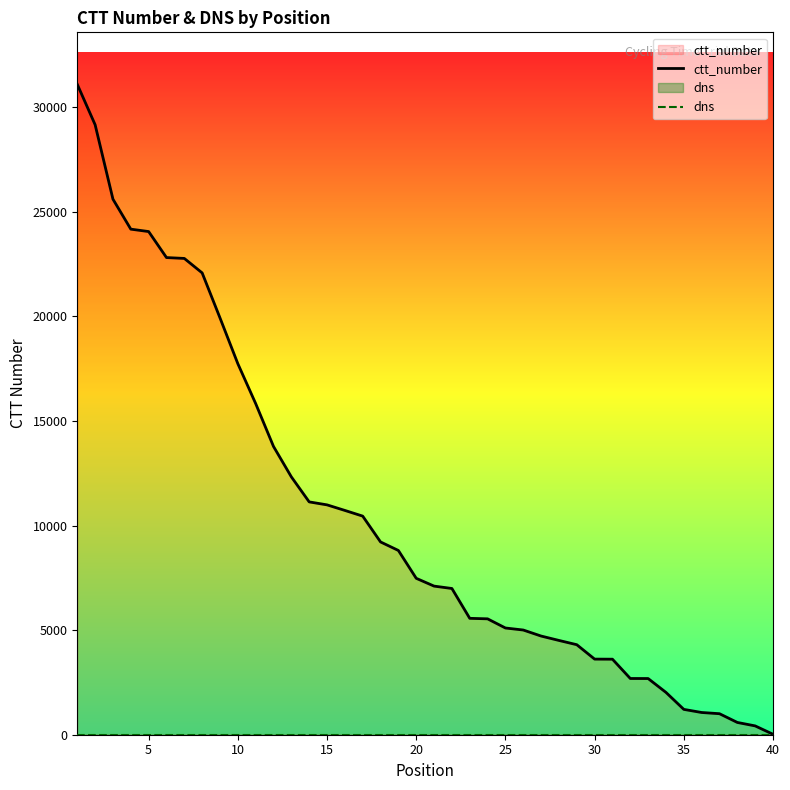

Which series has the largest range (max minus min)?

ctt_number